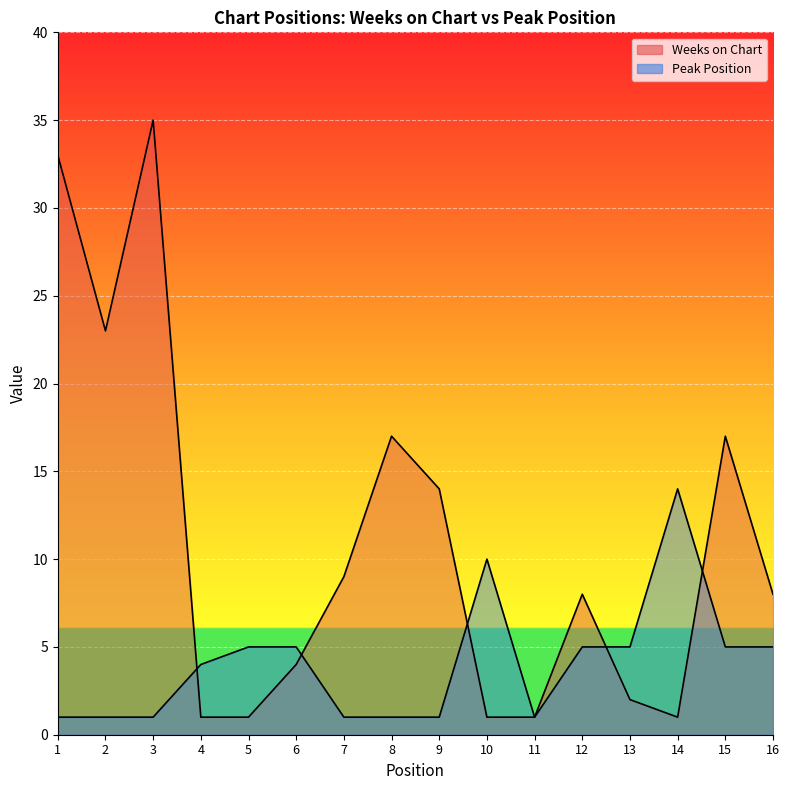

Which series changed the most between 8 and 14?

Weeks on Chart